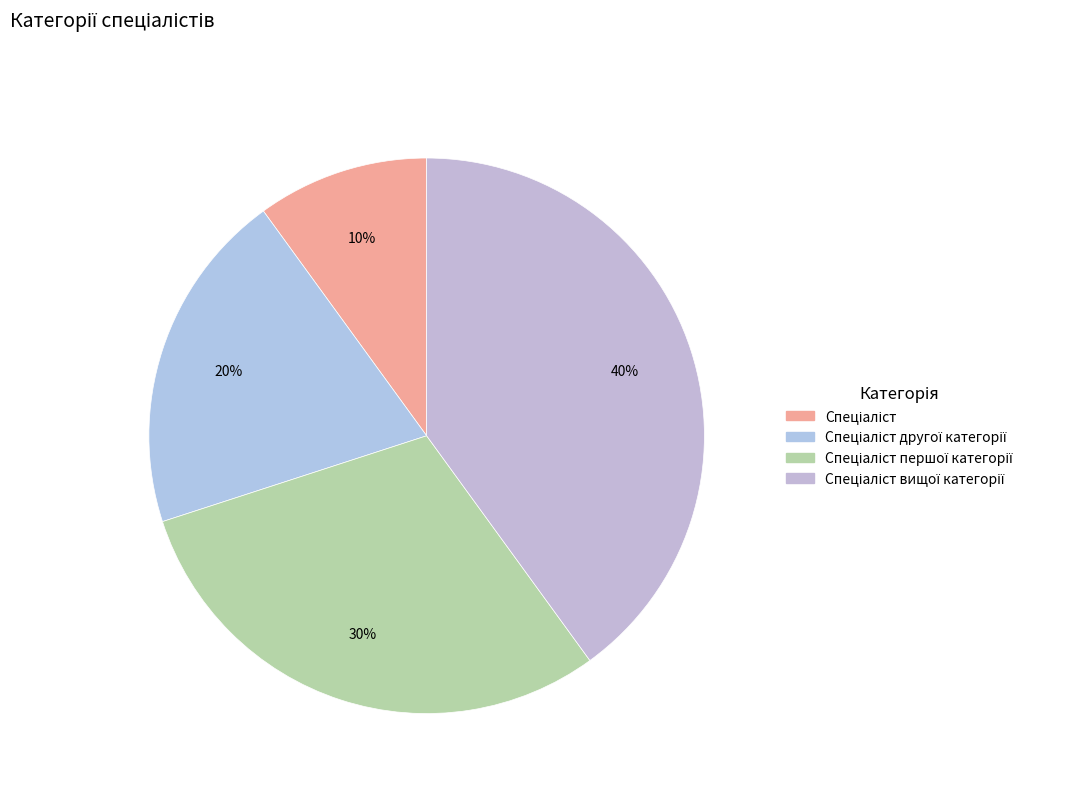

How many slices are in this pie chart?

4